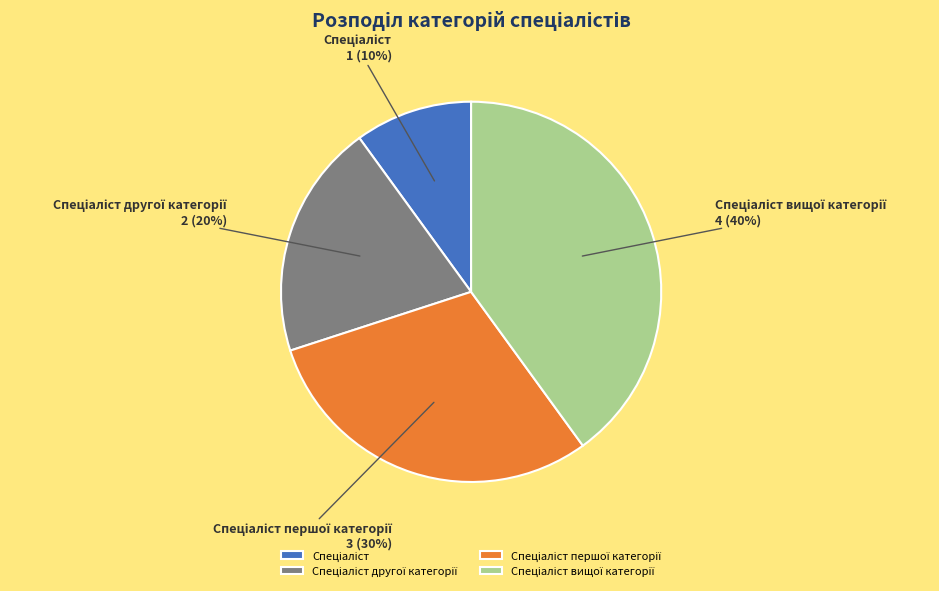

Does any single category account for the majority?

No